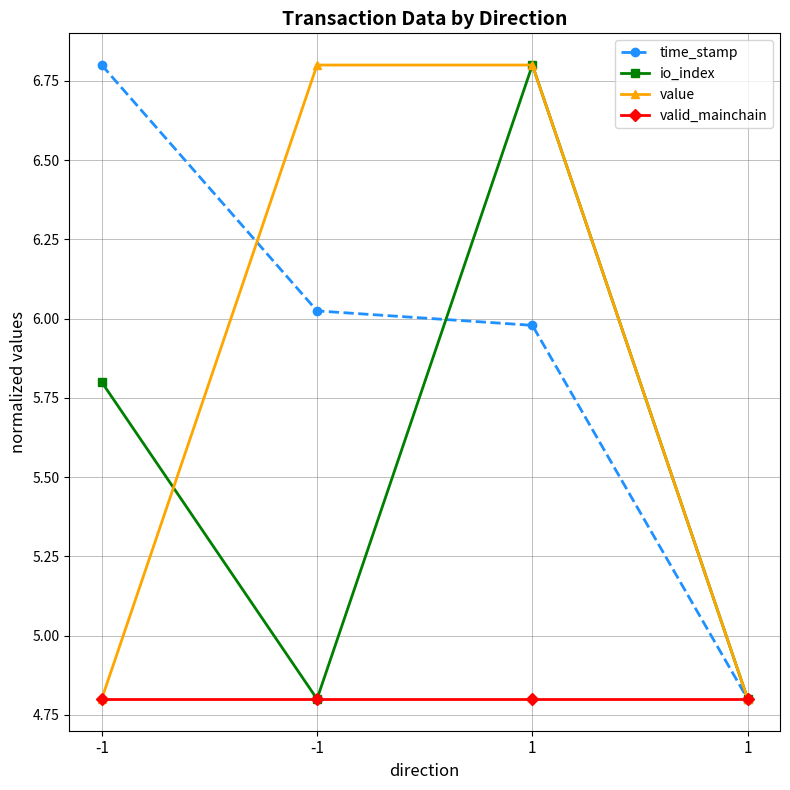

What are all the series names shown in the legend?

time_stamp, io_index, value, valid_mainchain